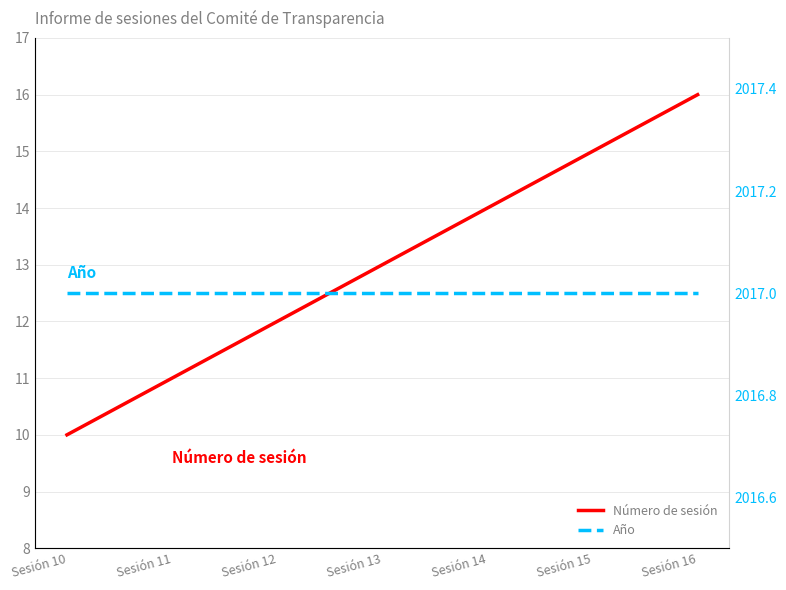

True or false: Número de sesión and Año intersect in this chart.

False